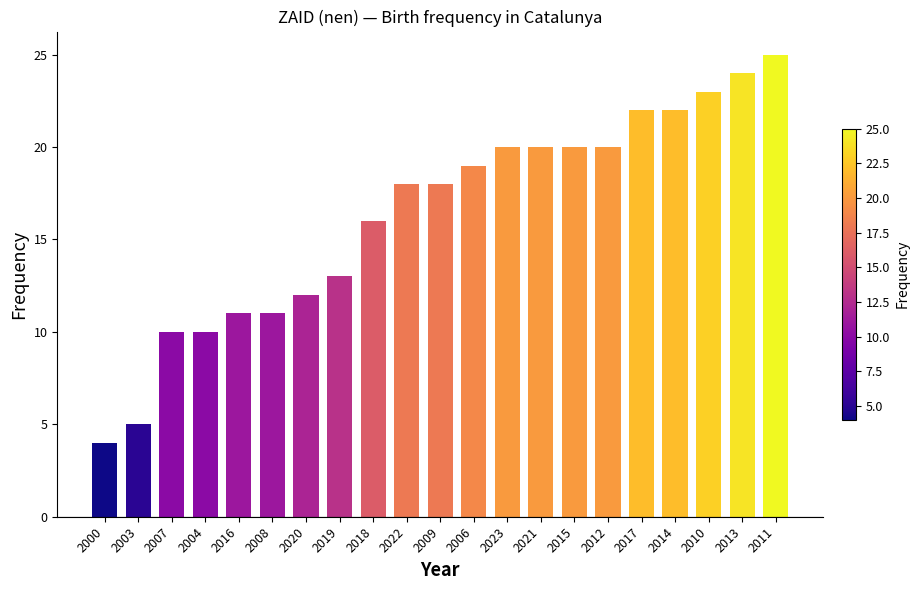

Between 2012 and 2016, which is larger?

2012